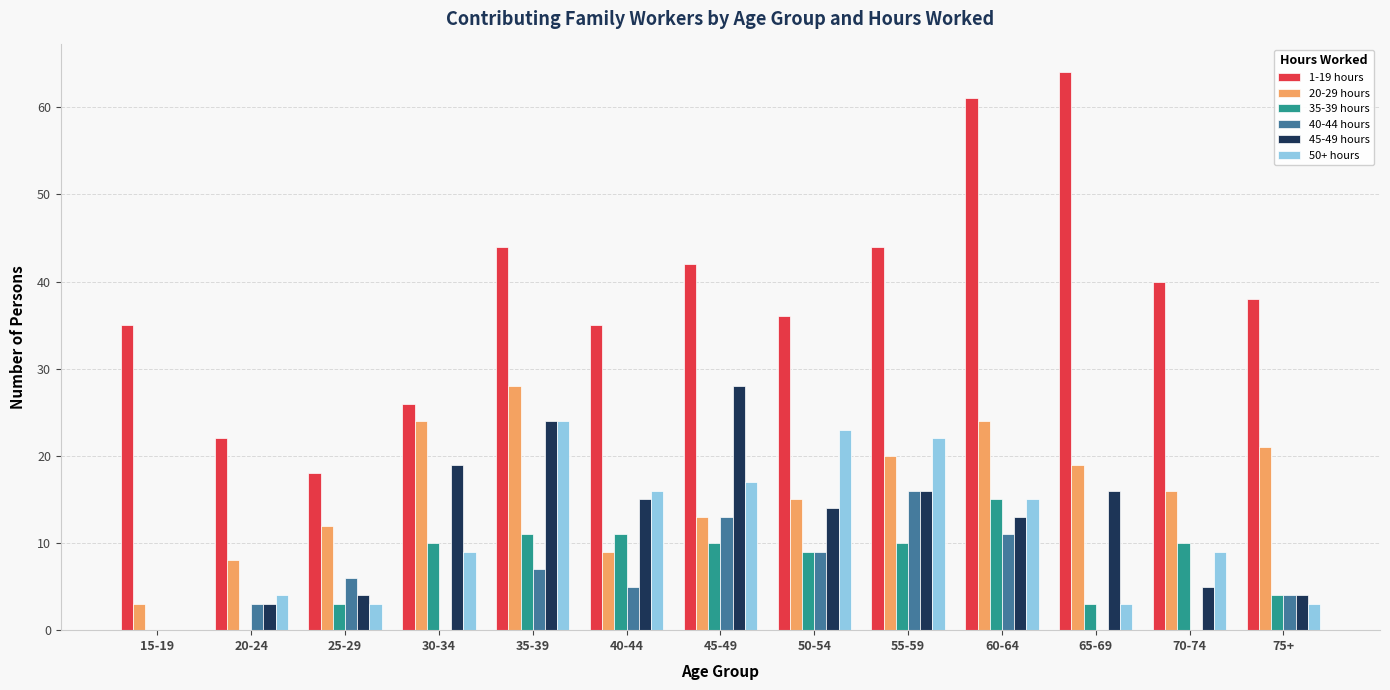

What is the average value of the 20-29 hours series?

16